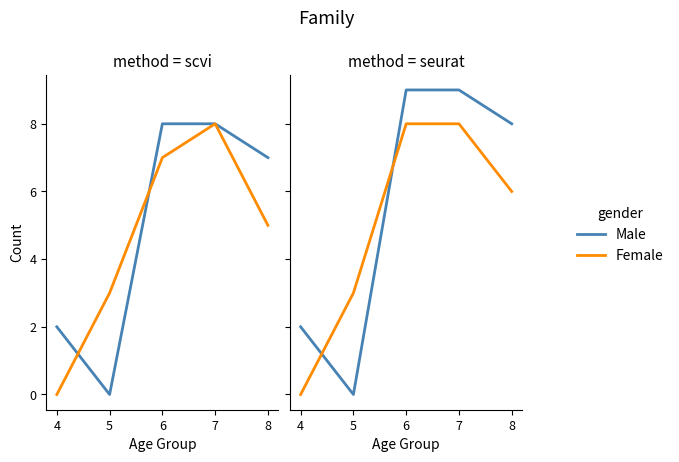

What value does the Female series have at 8?

6